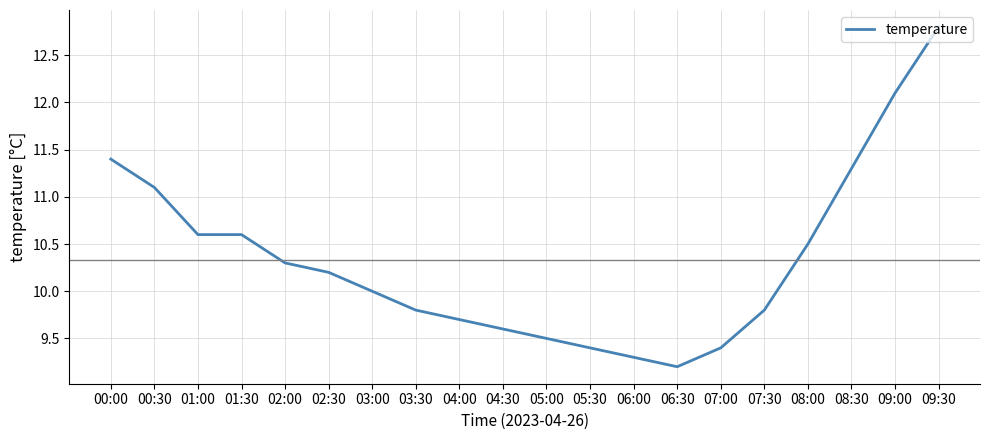

What is the difference between the maximum and minimum values?

3.6